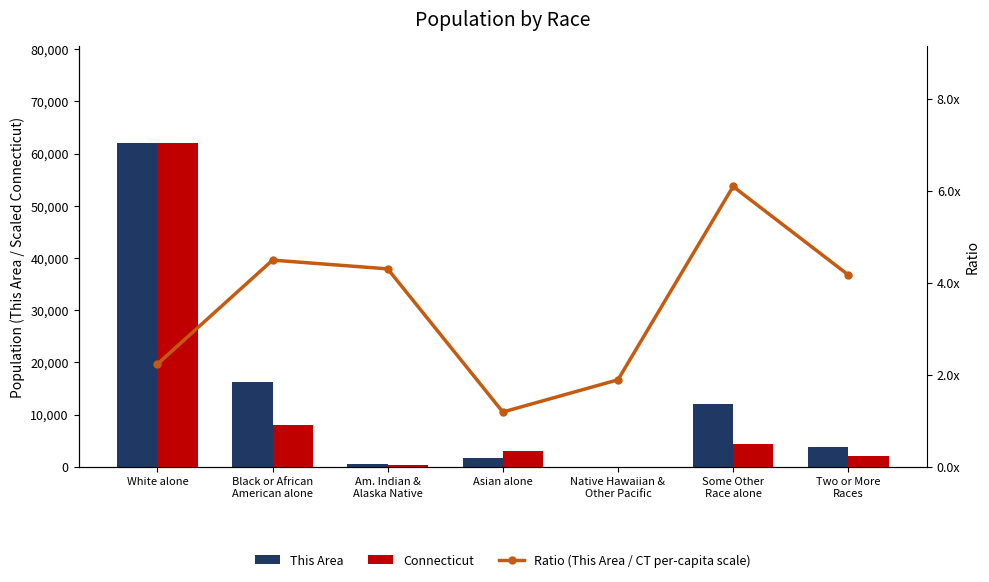

Which category has the highest value across all series?

White alone